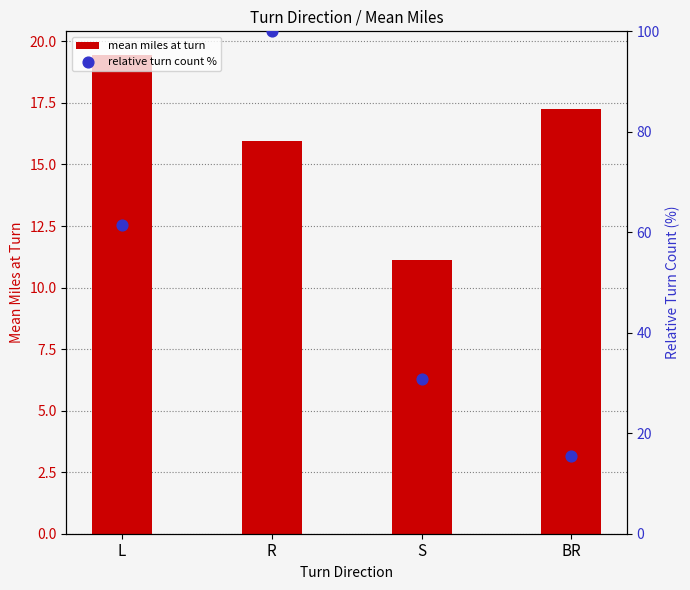

Which series has the largest total across all categories?

relative turn count %